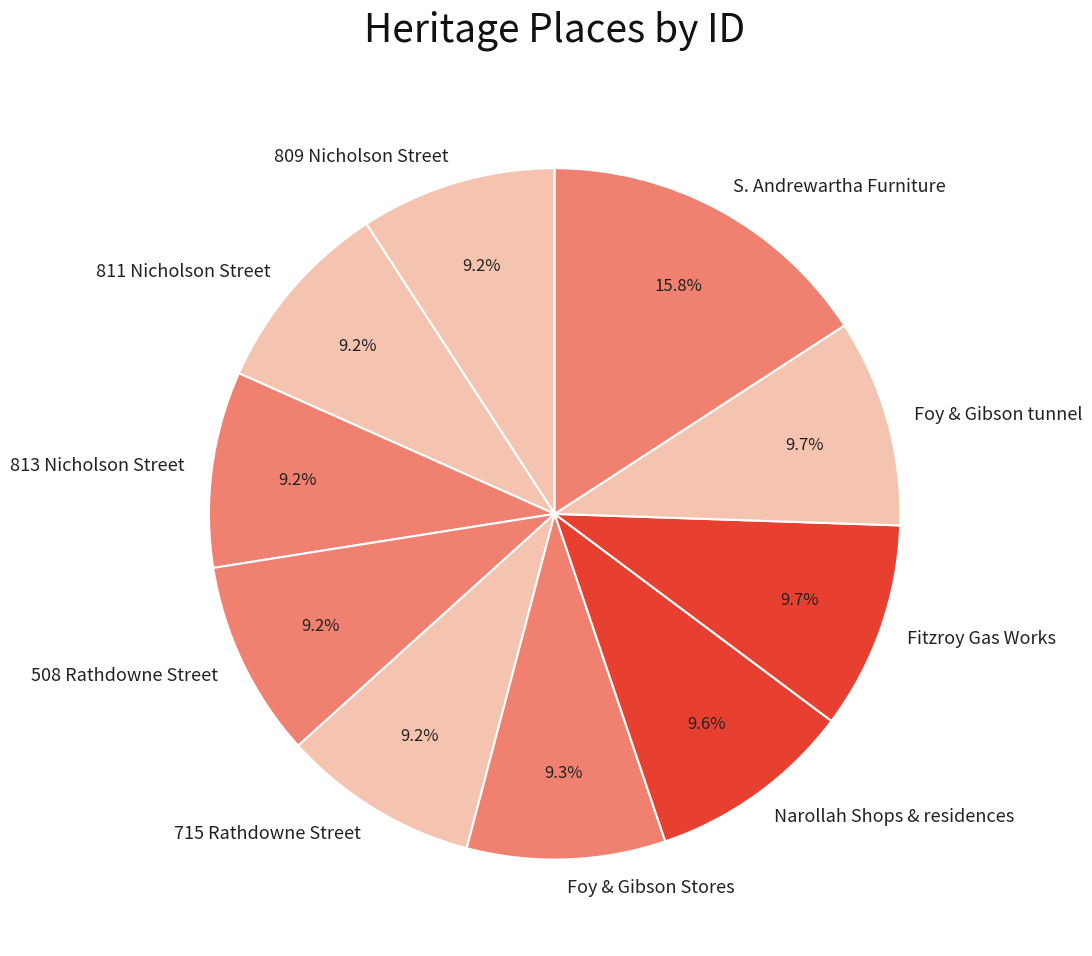

Does any single category account for the majority?

No